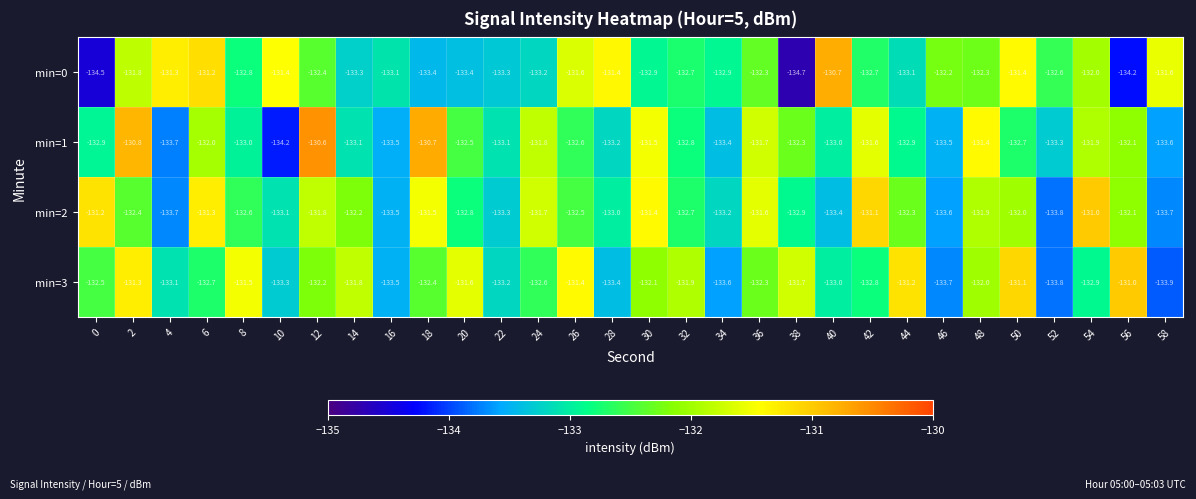

Which series has the largest total across all categories?

min=2